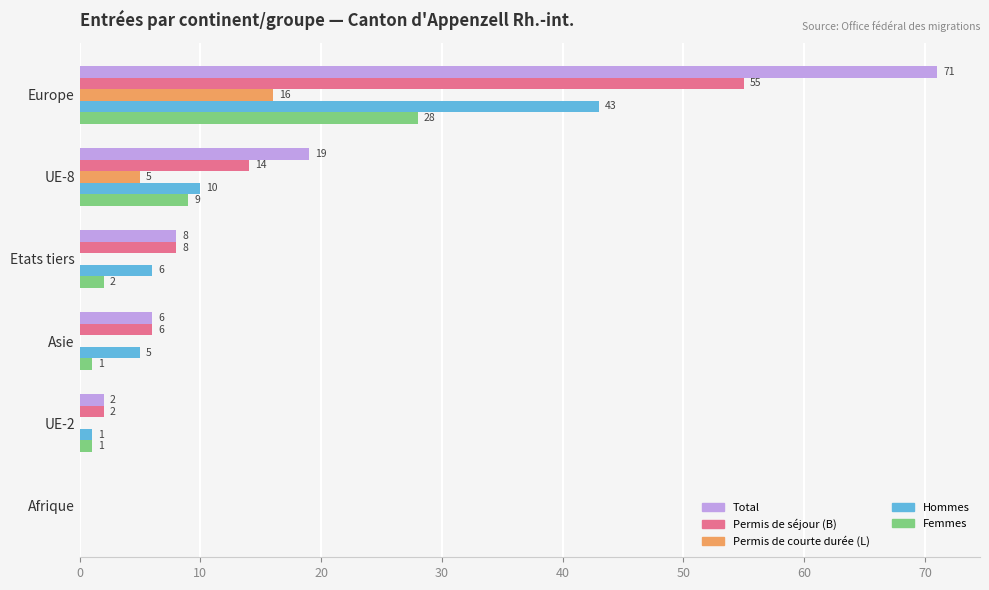

Where is Hommes nearest to the value 21?

UE-8